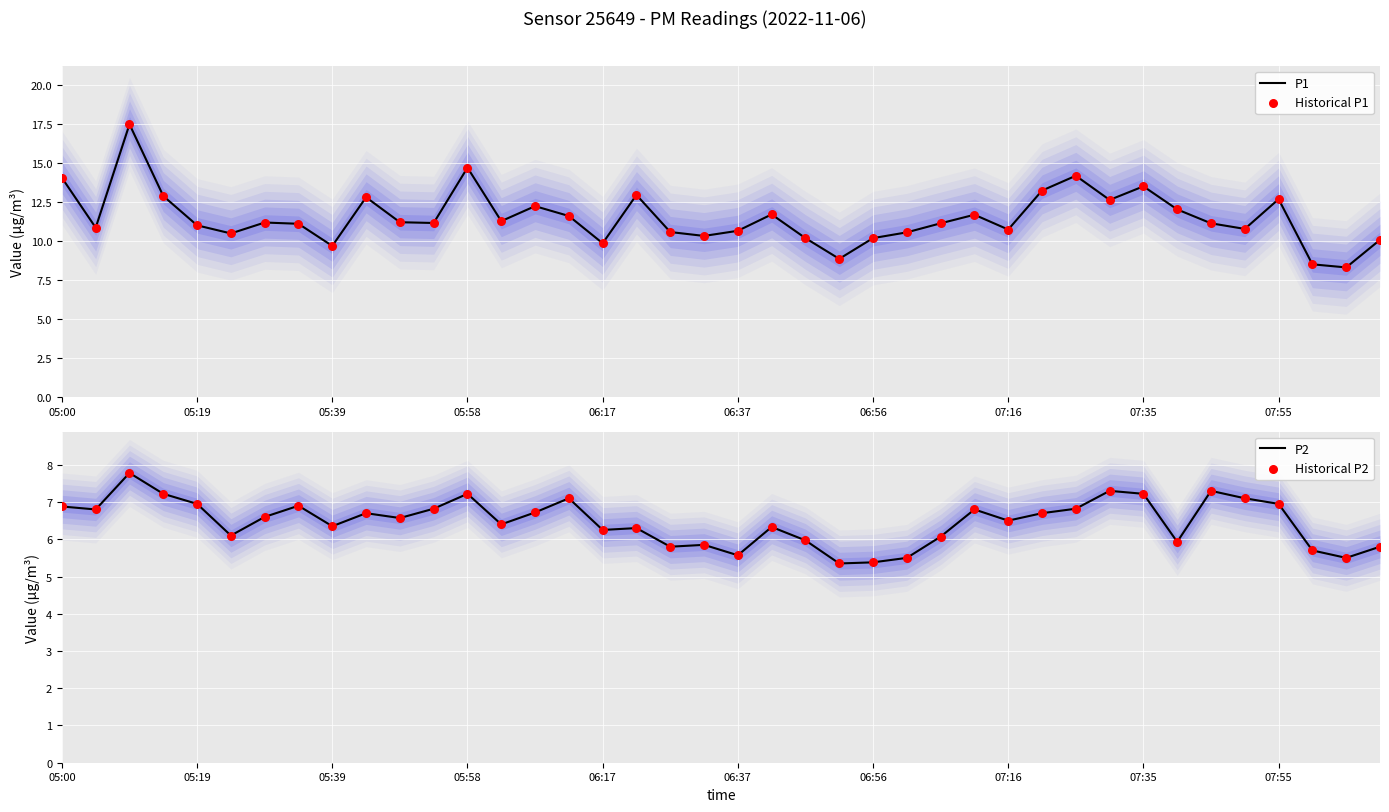

Which series contains the highest Y value?

P1